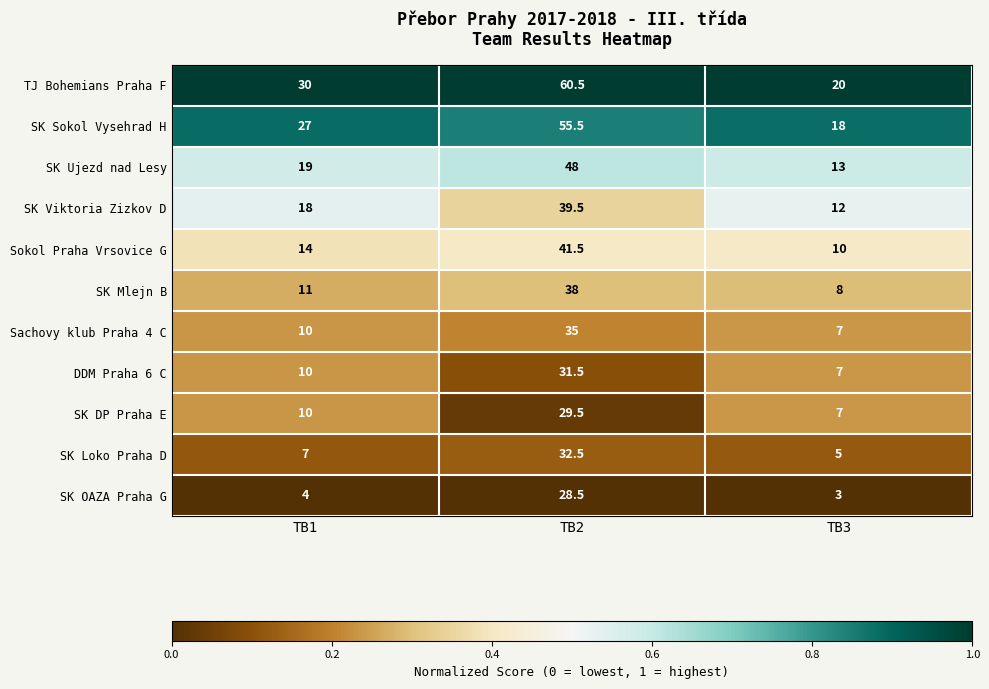

At which category is the sum across all series the highest?

TB2